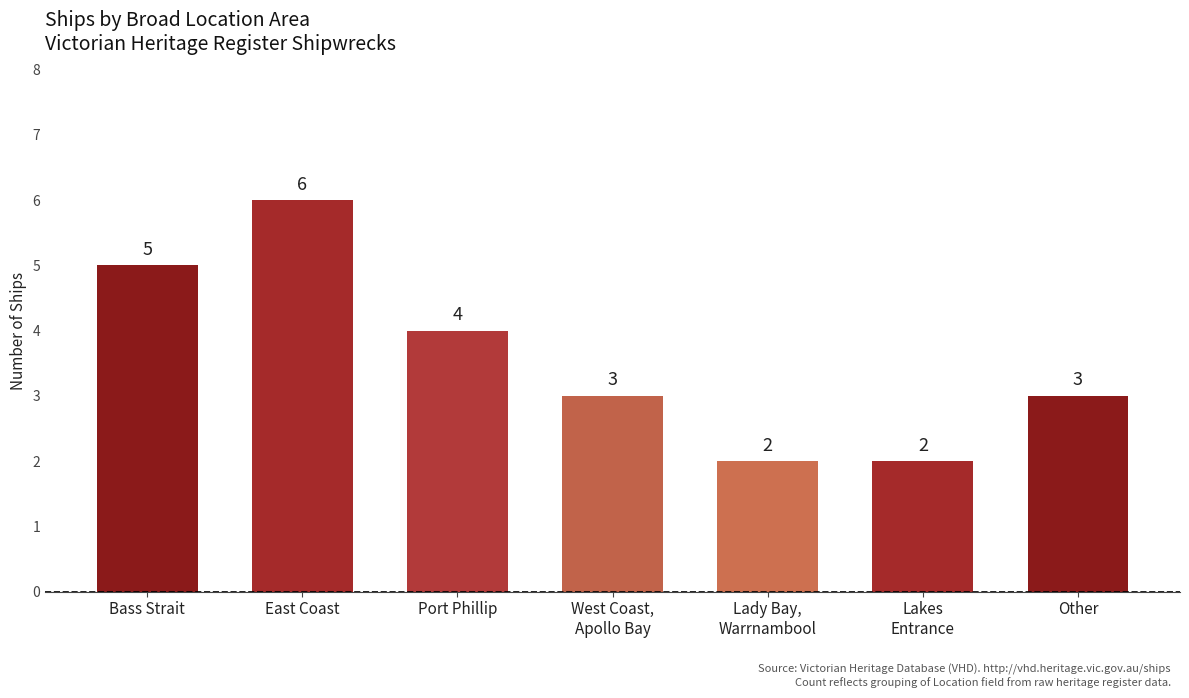

Is it true that the value at West Coast,
Apollo Bay is 4?

False